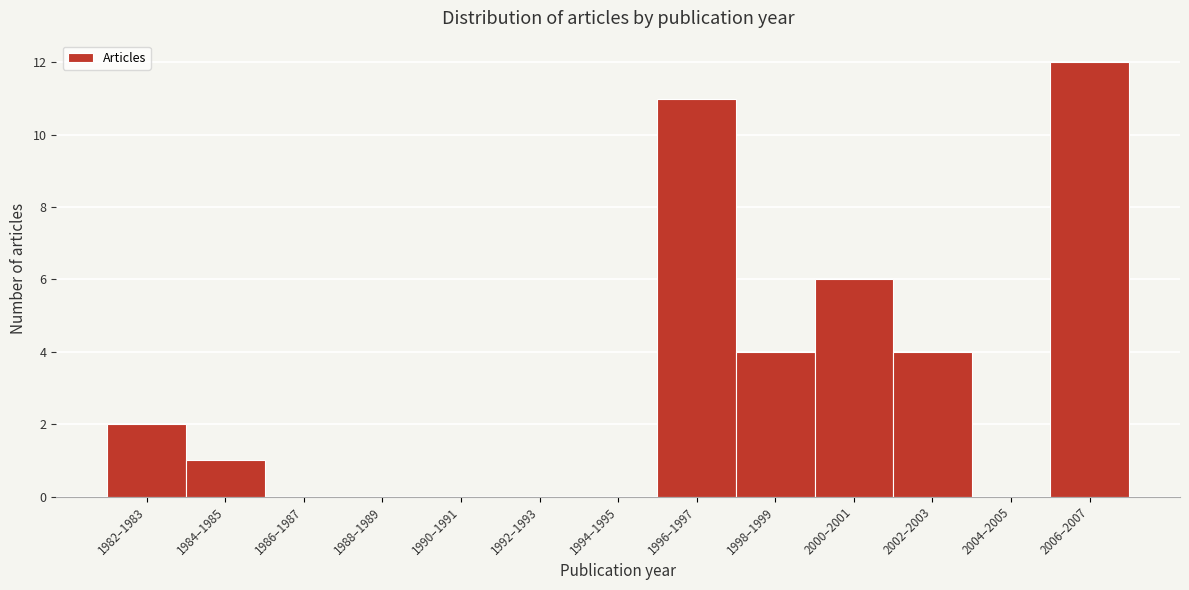

Reading left to right, transcribe all the data shown in this chart.

1982–1983=2	1984–1985=1	1986–1987=0	1988–1989=0	1990–1991=0	1992–1993=0	1994–1995=0	1996–1997=11	1998–1999=4	2000–2001=6	2002–2003=4	2004–2005=0	2006–2007=12